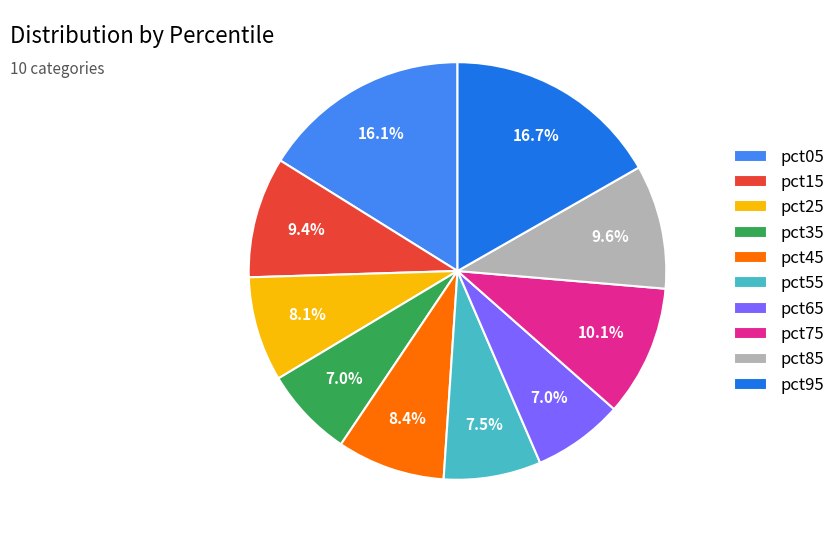

Combined, do pct55 and pct75 account for over 50%?

No